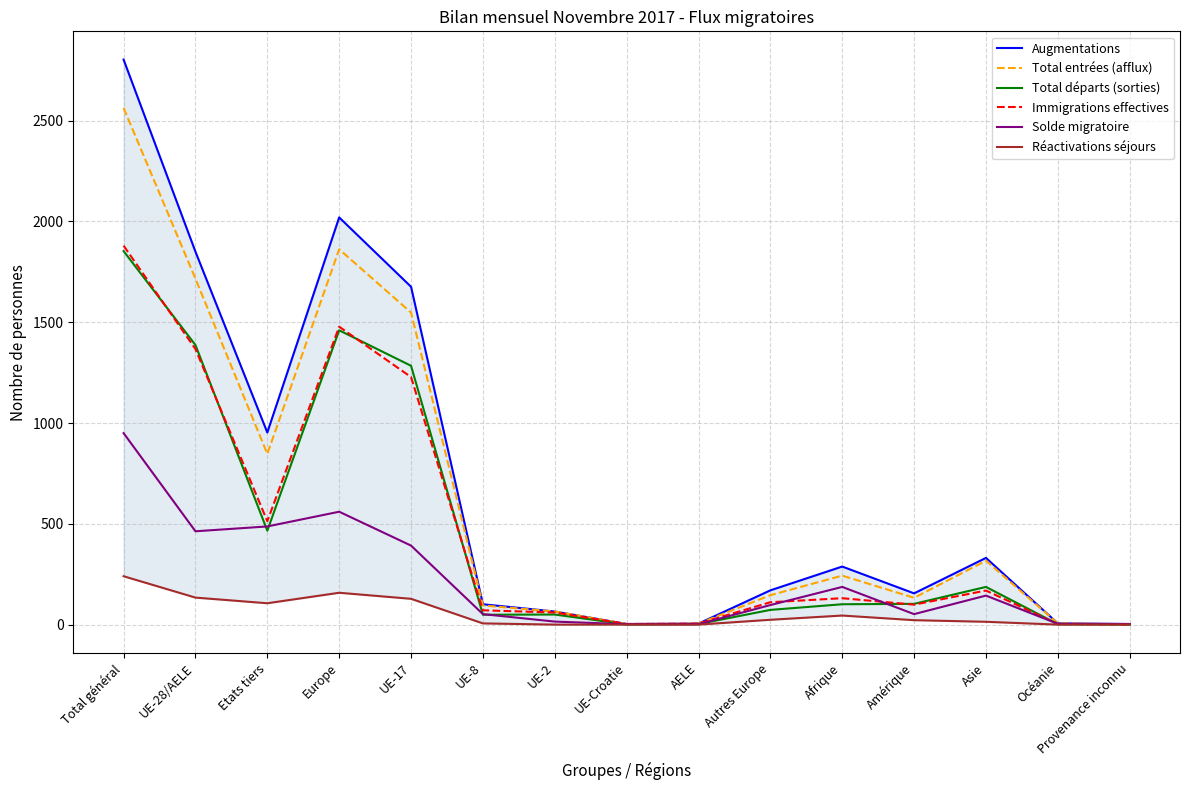

Reading left to right, extract all data points from this chart.

Augmentations: Total général=2803	UE-28/AELE=1850	Etats tiers=953	Europe=2020	UE-17=1676	UE-8=101	UE-2=65	UE-Croatie=3	AELE=5	Autres Europe=170	Afrique=288	Amérique=155	Asie=331	Océanie=6	Provenance inconnu=3
Total entrées (afflux): Total général=2563	UE-28/AELE=1716	Etats tiers=847	Europe=1862	UE-17=1548	UE-8=95	UE-2=65	UE-Croatie=3	AELE=5	Autres Europe=146	Afrique=243	Amérique=133	Asie=317	Océanie=6	Provenance inconnu=2
Total départs (sorties): Total général=1853	UE-28/AELE=1387	Etats tiers=466	Europe=1460	UE-17=1284	UE-8=49	UE-2=50	UE-Croatie=1	AELE=3	Autres Europe=73	Afrique=101	Amérique=103	Asie=187	Océanie=2	Provenance inconnu=0
Immigrations effectives: Total général=1880	UE-28/AELE=1367	Etats tiers=513	Europe=1478	UE-17=1228	UE-8=71	UE-2=60	UE-Croatie=3	AELE=5	Autres Europe=111	Afrique=131	Amérique=99	Asie=169	Océanie=3	Provenance inconnu=0
Solde migratoire: Total général=950	UE-28/AELE=463	Etats tiers=487	Europe=560	UE-17=392	UE-8=52	UE-2=15	UE-Croatie=2	AELE=2	Autres Europe=97	Afrique=187	Amérique=52	Asie=144	Océanie=4	Provenance inconnu=3
Réactivations séjours: Total général=240	UE-28/AELE=134	Etats tiers=106	Europe=158	UE-17=128	UE-8=6	UE-2=0	UE-Croatie=0	AELE=0	Autres Europe=24	Afrique=45	Amérique=22	Asie=14	Océanie=0	Provenance inconnu=1